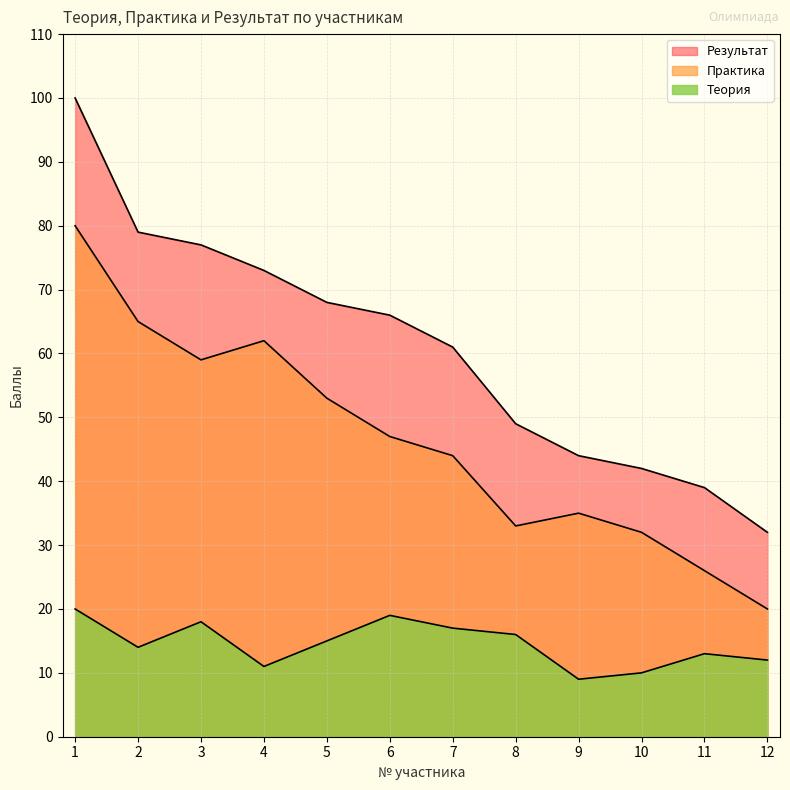

What is the difference between the maximum and minimum values in the Практика series?

60